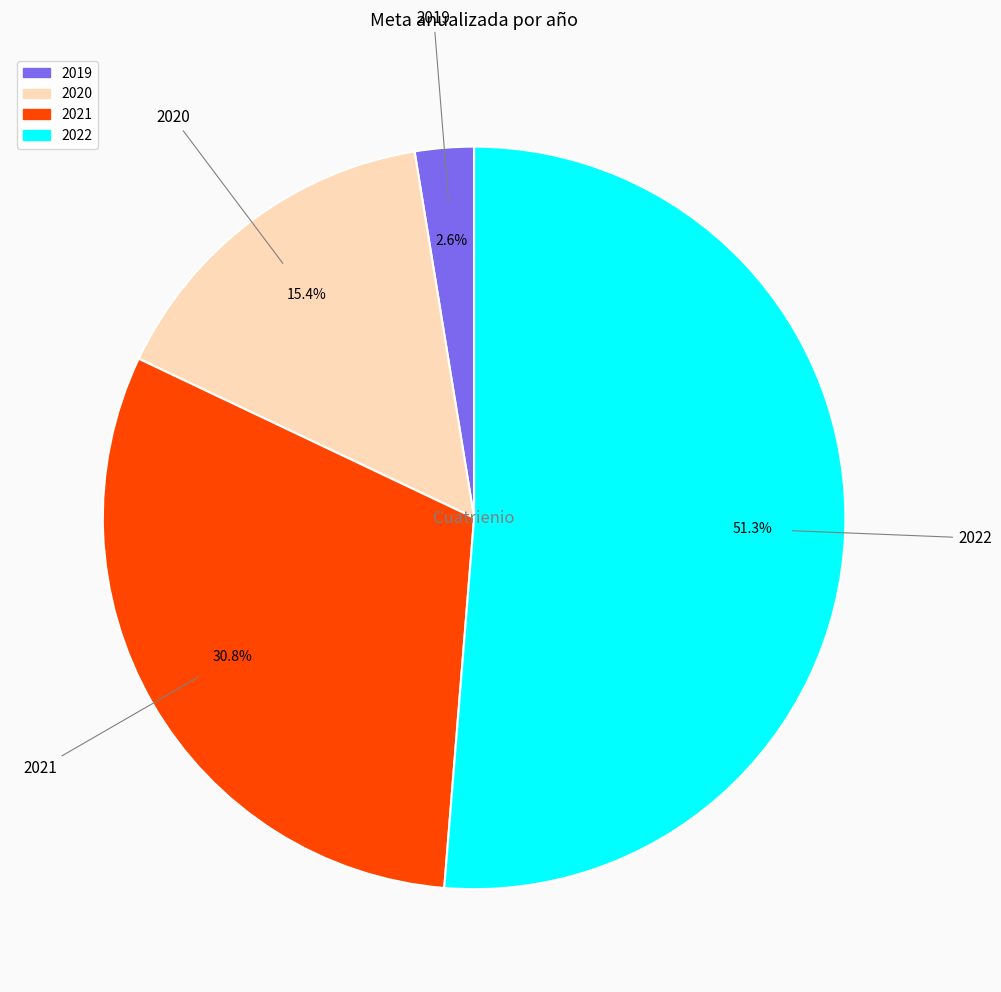

To the nearest percent, what portion does 2020 represent?

15%